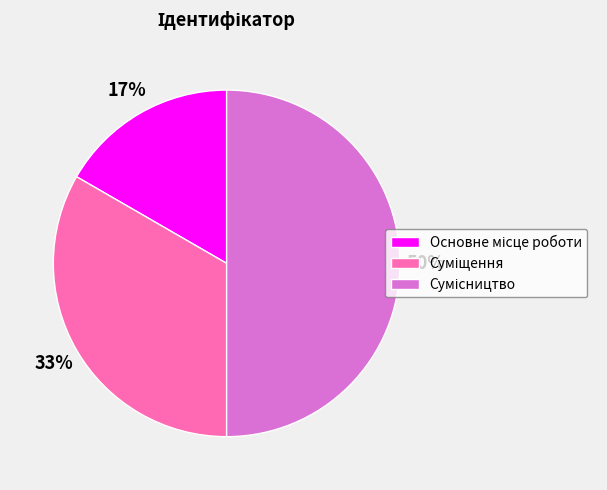

Count the number of slices in the pie.

3